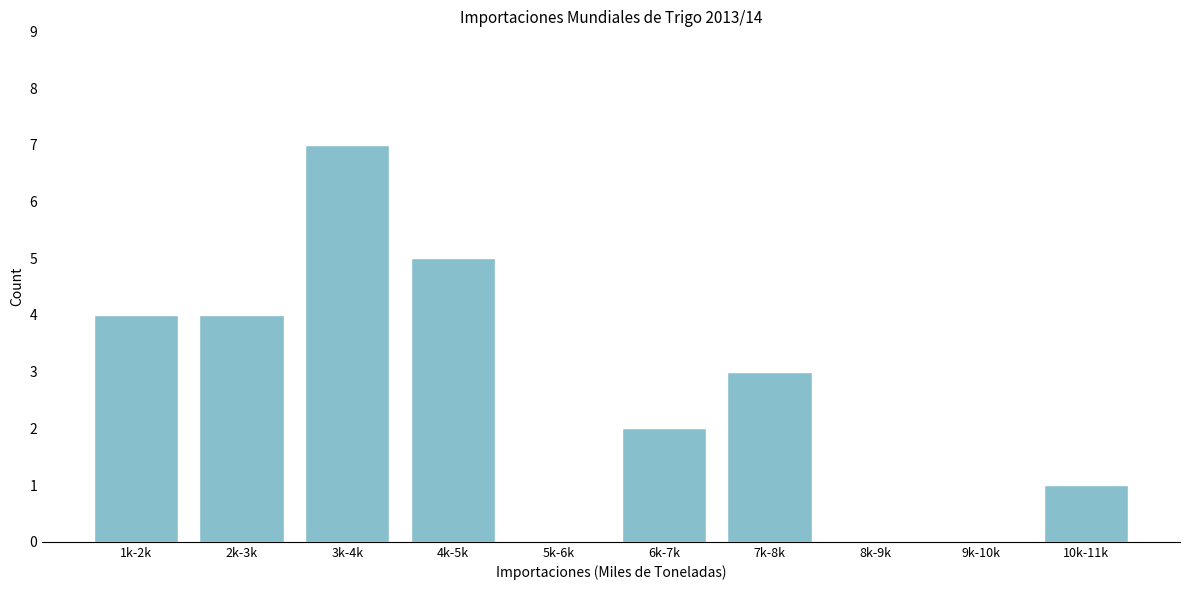

Reading right to left, extract all data points from this chart.

10k-11k=1	9k-10k=0	8k-9k=0	7k-8k=3	6k-7k=2	5k-6k=0	4k-5k=5	3k-4k=7	2k-3k=4	1k-2k=4